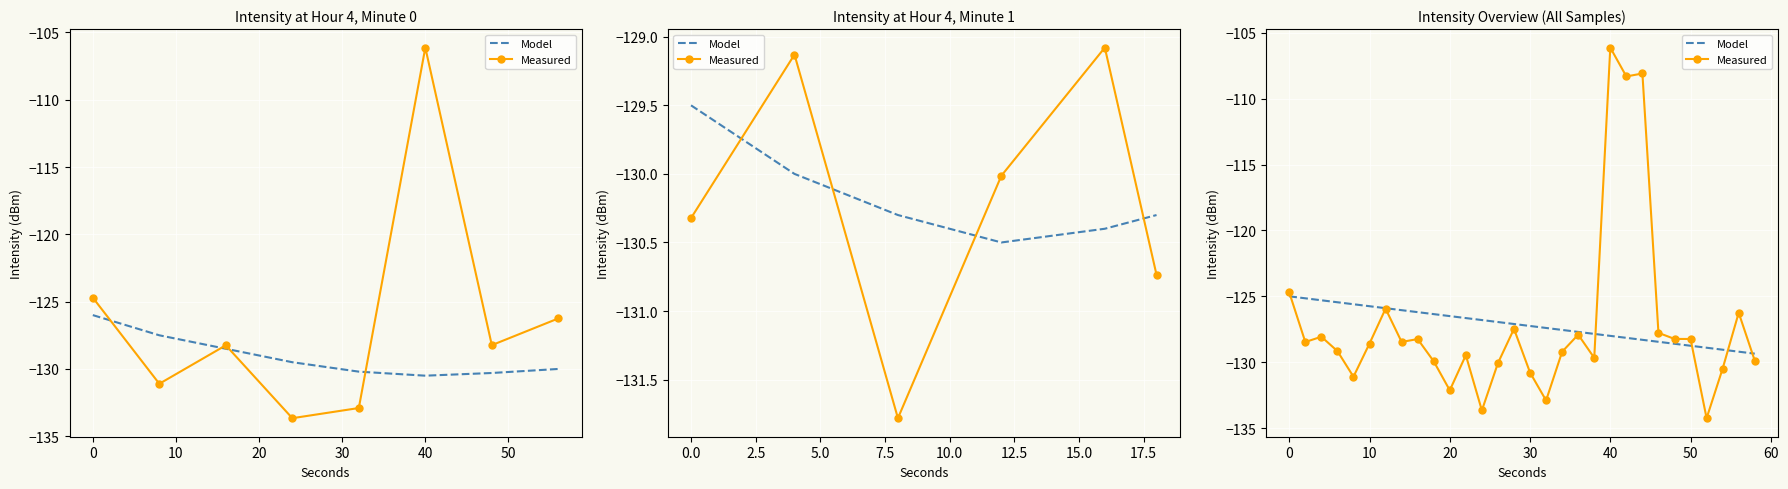

At how many categories does at least one series exceed -131?

30